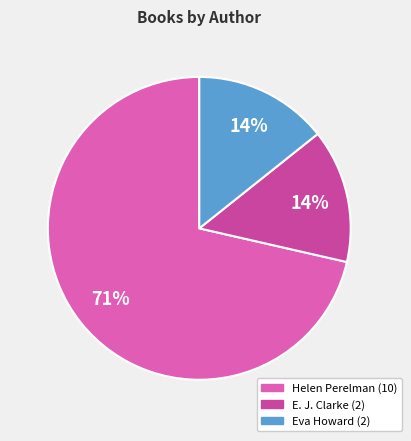

To the nearest percent, what is the average slice percentage?

33%